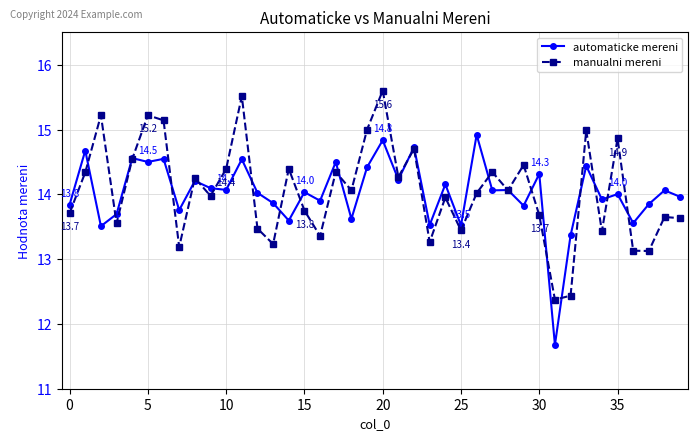

What is the highest value of the manualni mereni series?

15.6